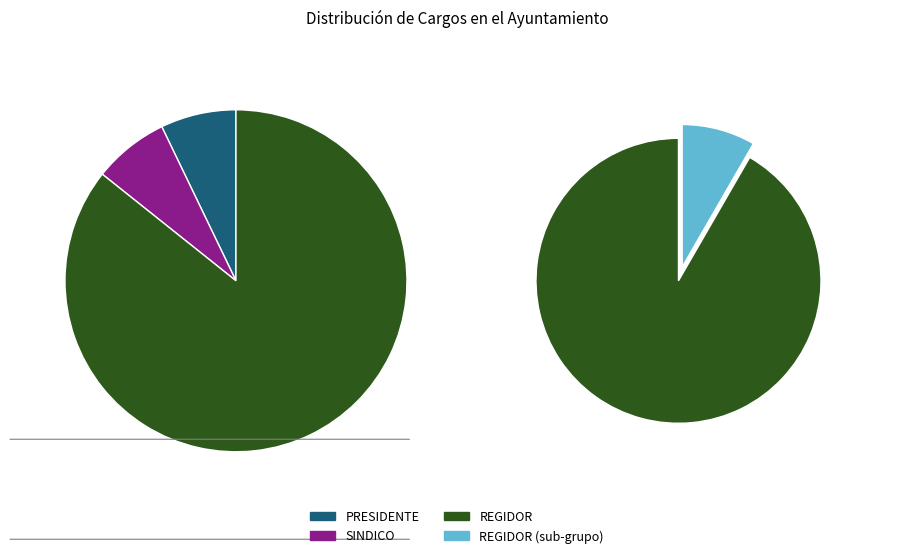

Is it true that REGIDOR is 86% of the pie?

True